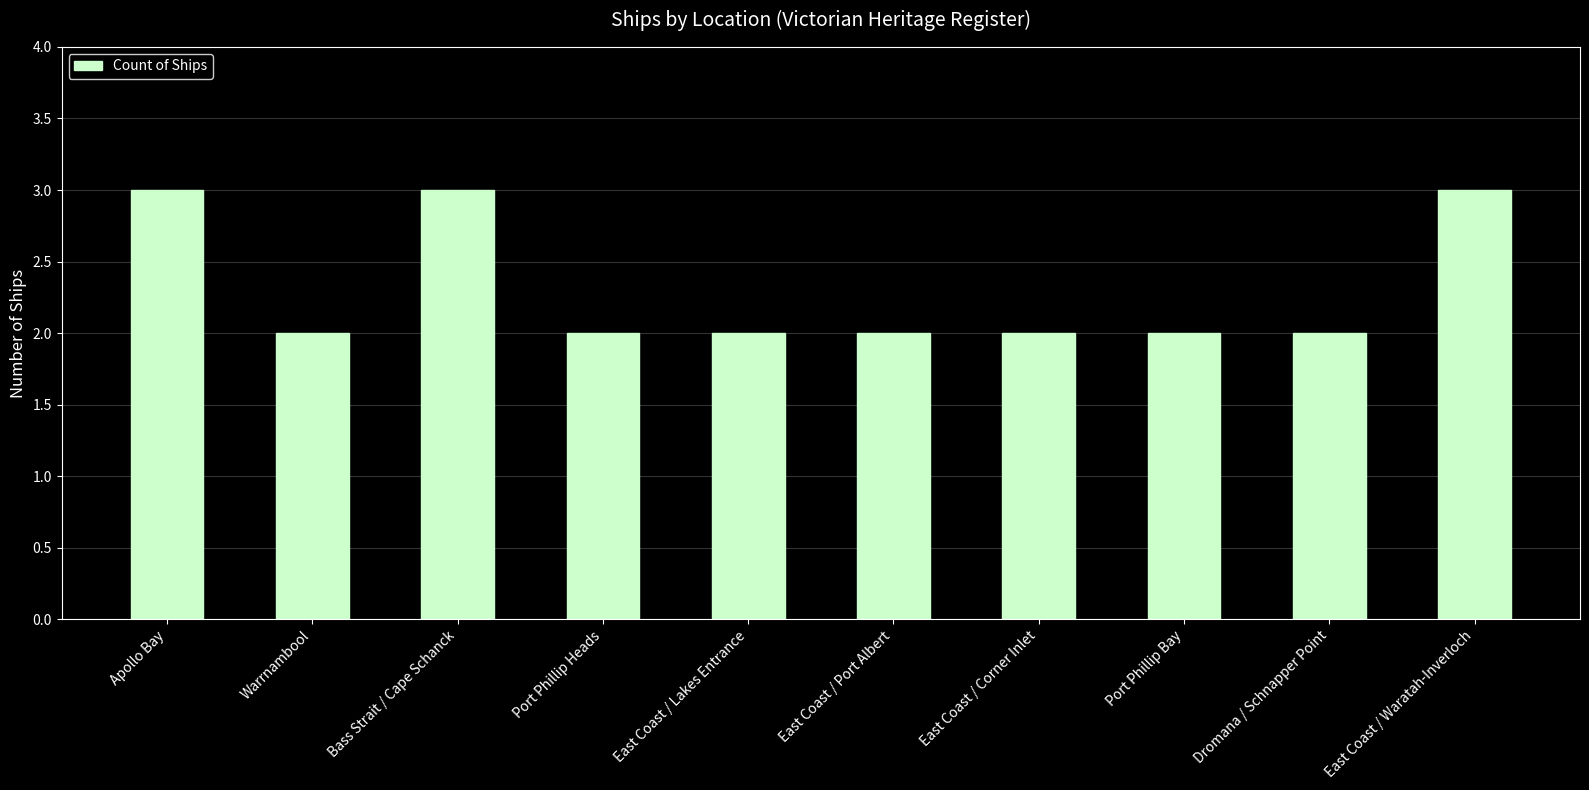

What is the greatest value displayed?

3